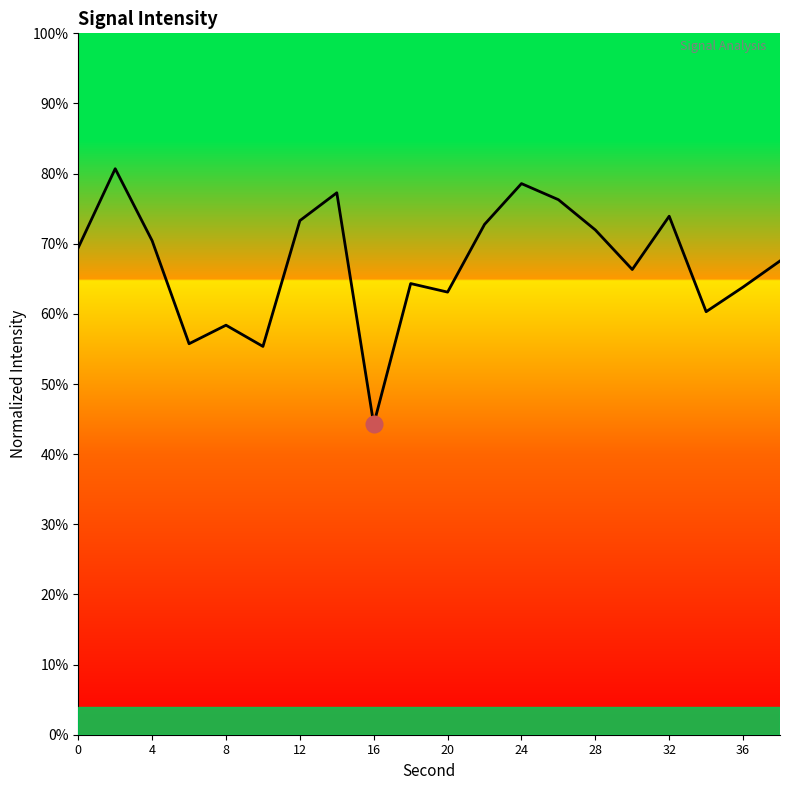

Is this an area chart (filled region under the line)?

No